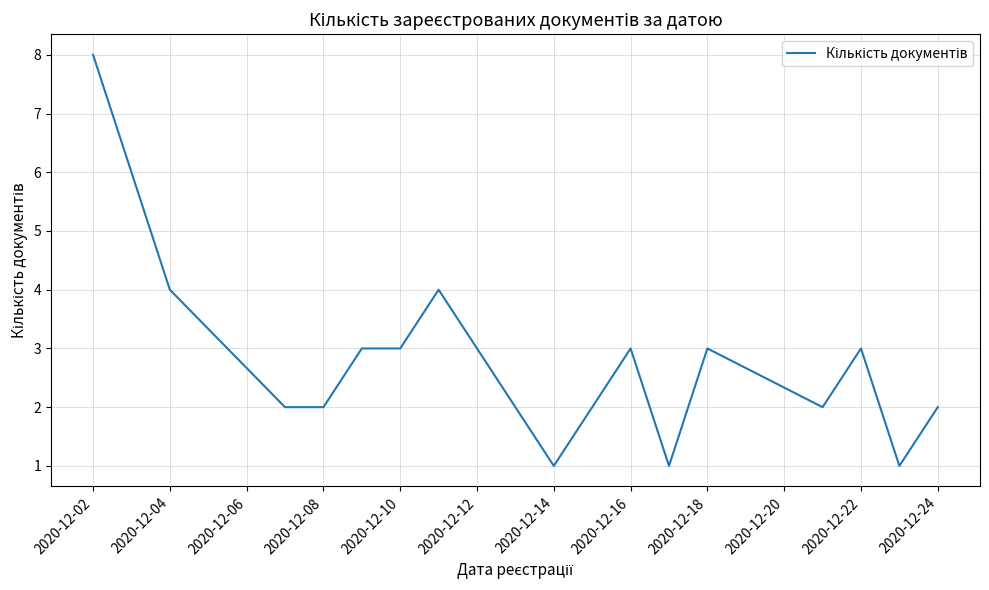

Does the chart display data point markers on the line(s)?

No